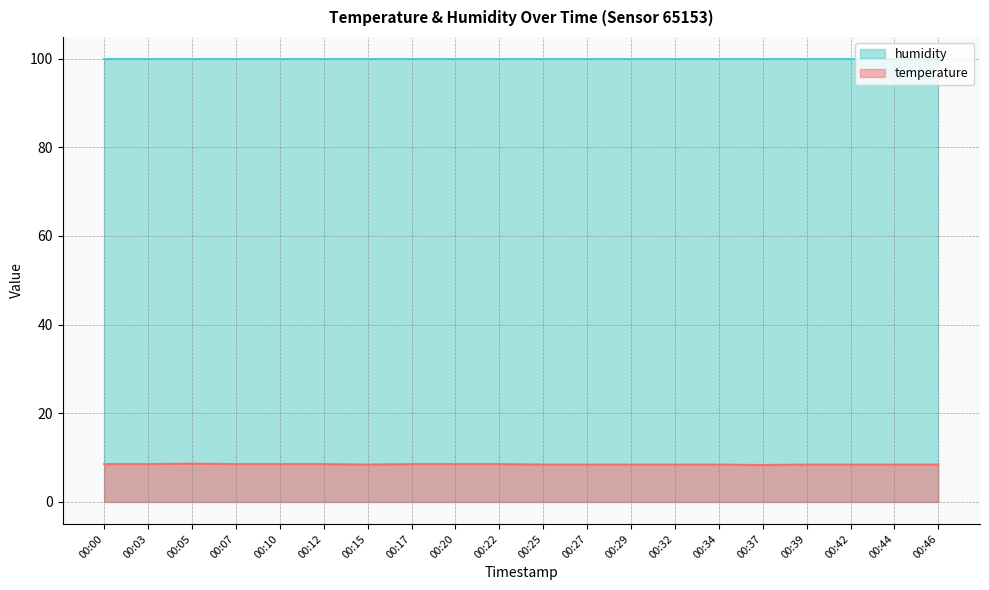

The value at 00:22 is 12.1. True or false?

False